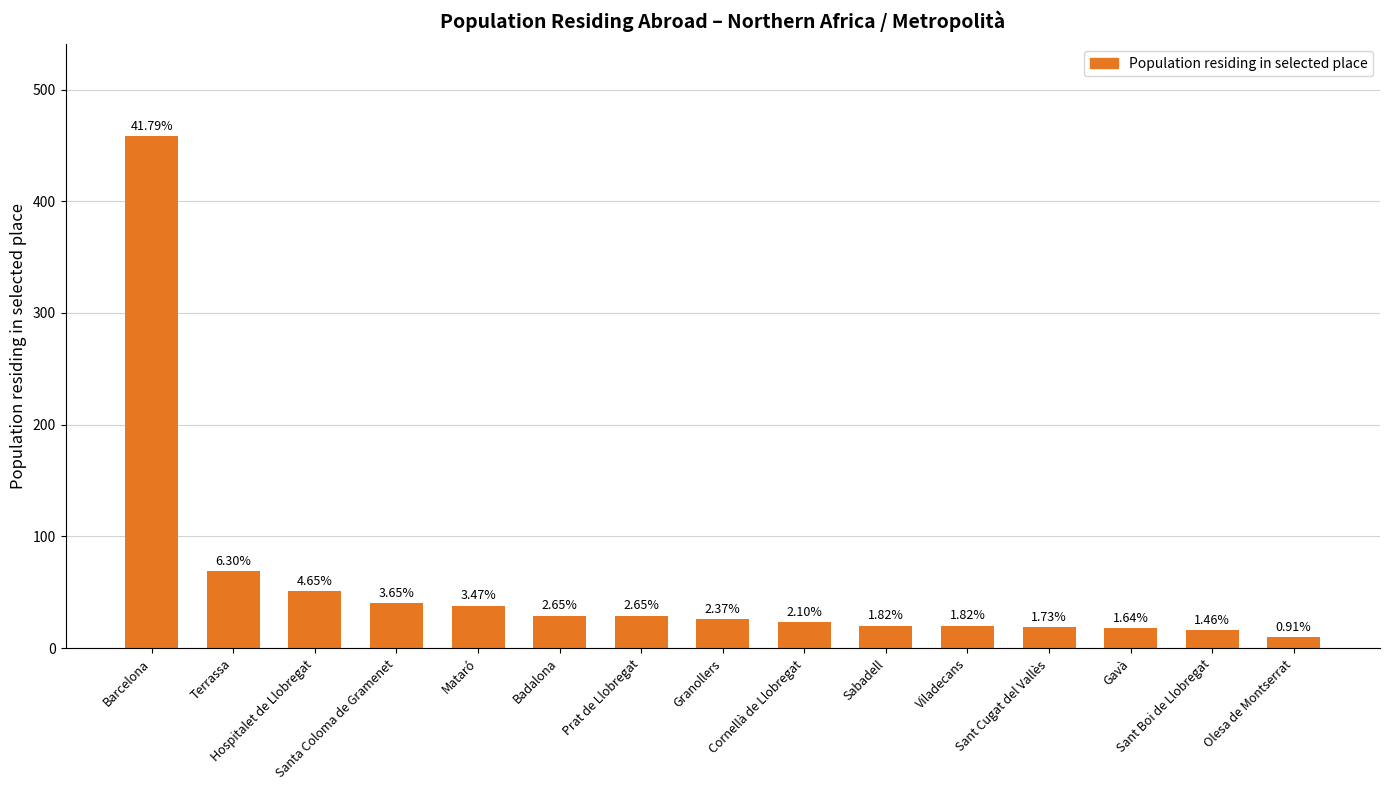

Is it true that the value at Sant Boi de Llobregat is 6?

False